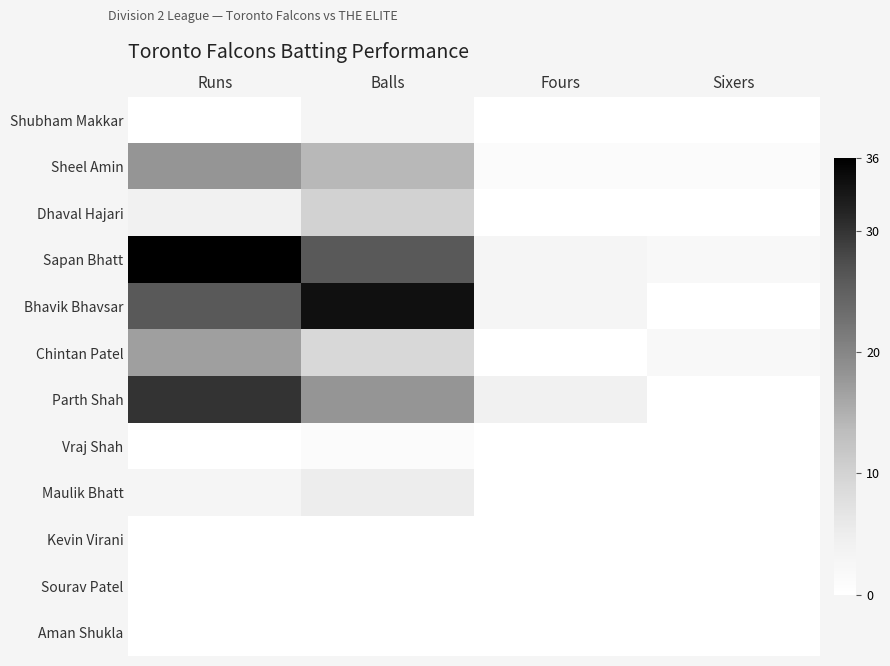

Reading left to right, extract all data points from this chart.

Shubham Makkar: Runs=0	Balls=3	Fours=0	Sixers=0
Sheel Amin: Runs=18	Balls=14	Fours=1	Sixers=1
Dhaval Hajari: Runs=4	Balls=10	Fours=0	Sixers=0
Sapan Bhatt: Runs=36	Balls=26	Fours=3	Sixers=2
Bhavik Bhavsar: Runs=26	Balls=34	Fours=3	Sixers=0
Chintan Patel: Runs=17	Balls=9	Fours=0	Sixers=2
Parth Shah: Runs=30	Balls=18	Fours=4	Sixers=0
Vraj Shah: Runs=0	Balls=1	Fours=0	Sixers=0
Maulik Bhatt: Runs=3	Balls=5	Fours=0	Sixers=0
Kevin Virani: Runs=0	Balls=0	Fours=0	Sixers=0
Sourav Patel: Runs=0	Balls=0	Fours=0	Sixers=0
Aman Shukla: Runs=0	Balls=0	Fours=0	Sixers=0